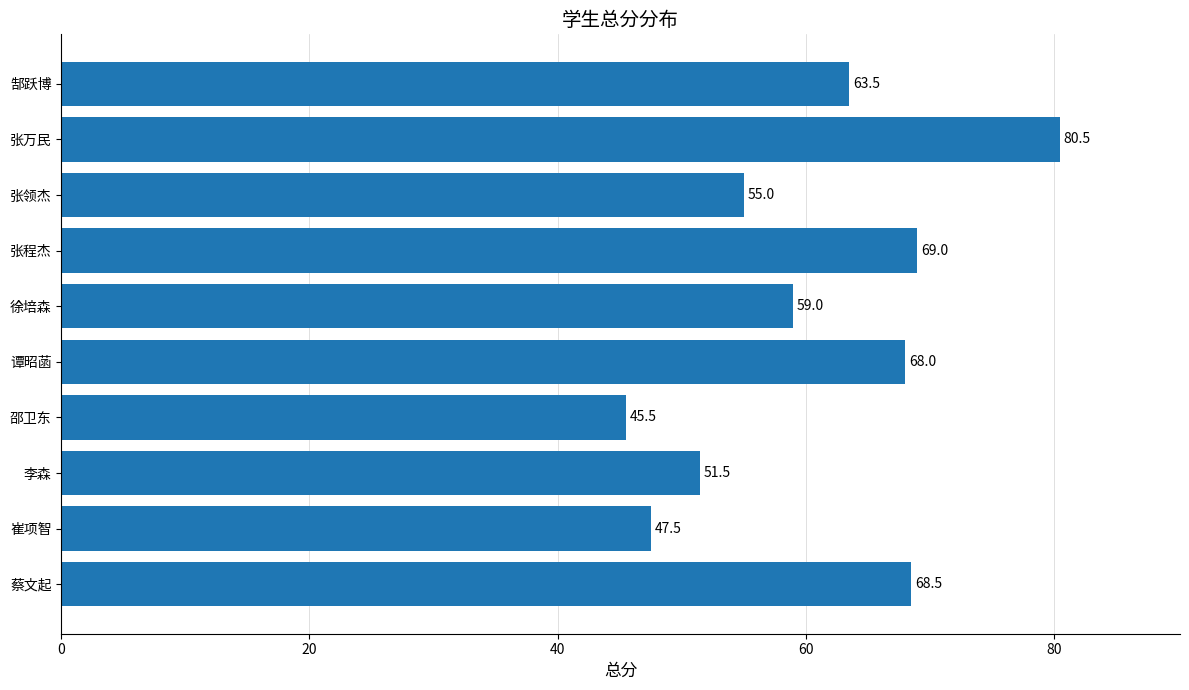

The chart shows a value of 36.7 at 徐培森. True or false?

False